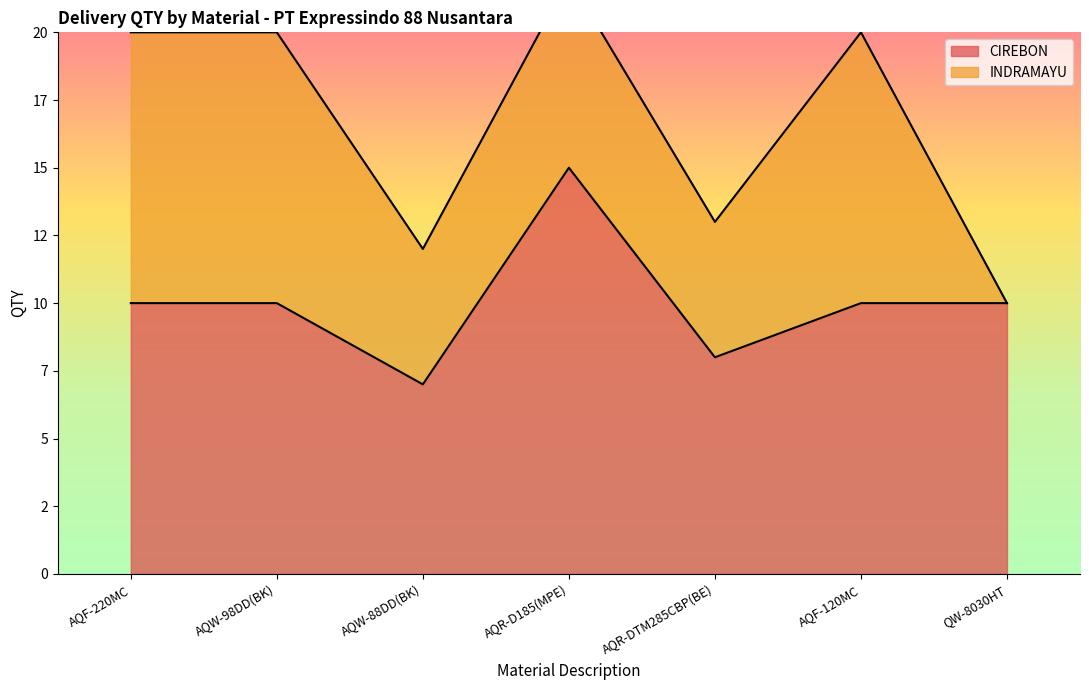

Which category has the highest value across all series?

AQR-D185(MPE)